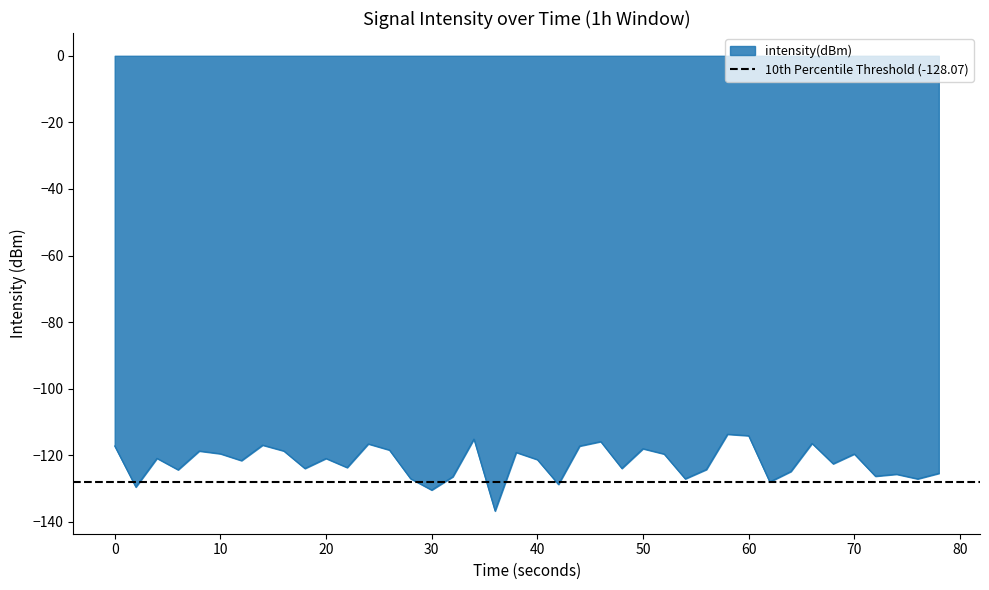

Is it true that intensity(dBm) equals -202.3 at 30?

False